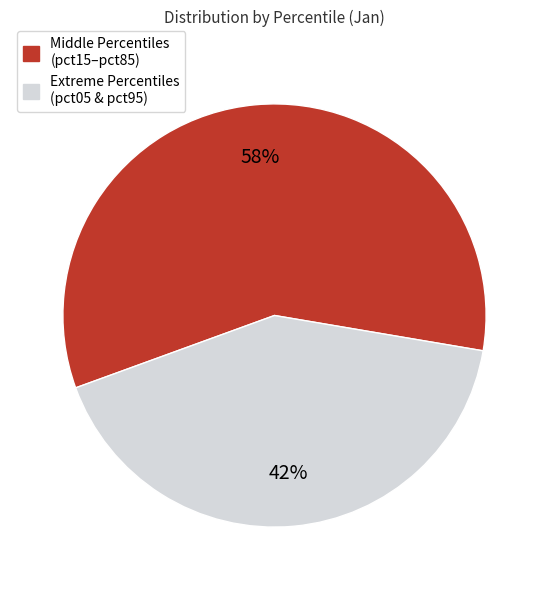

How many segments does this pie chart have?

2